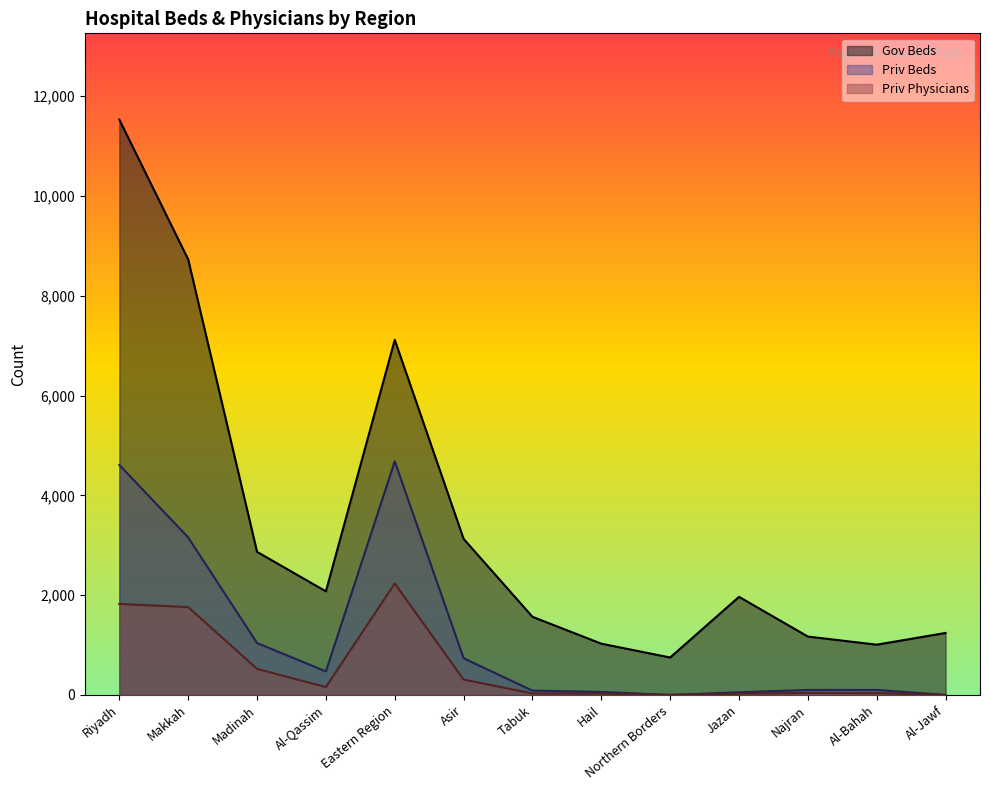

At which label does Priv Physicians reach its minimum?

Northern Borders